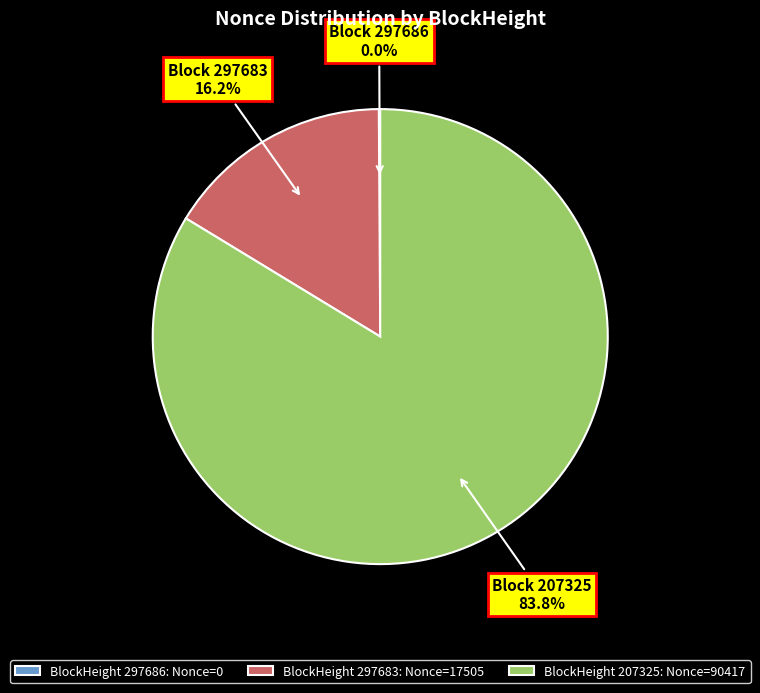

Is the sum of 297683 and 207325 greater than half?

Yes